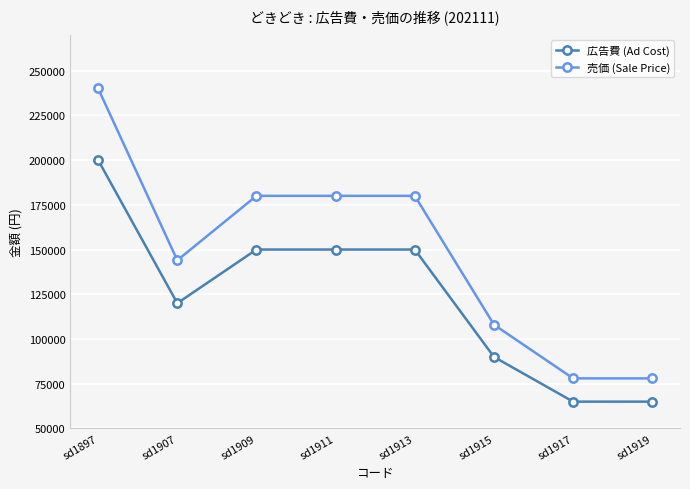

True or false: 売価 (Sale Price) has a value of 170497 at sd1915.

False